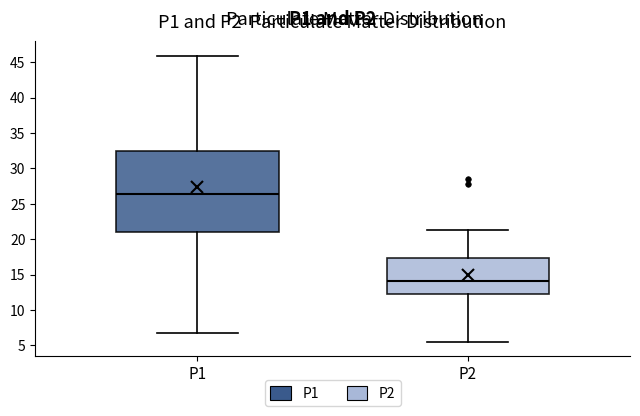

Reading left to right, transcribe this box plot: for each box, give where its median line is, the range the box spans, and where its two whiskers end, as read against the y-axis. The values are not printed on the chart, so give them approximately, as read against the axis.

P1: median 26.5, box 21.0 to 32.5, whiskers 6.5 to 46.0
P2: median 14.0, box 12.5 to 17.5, whiskers 5.5 to 21.5